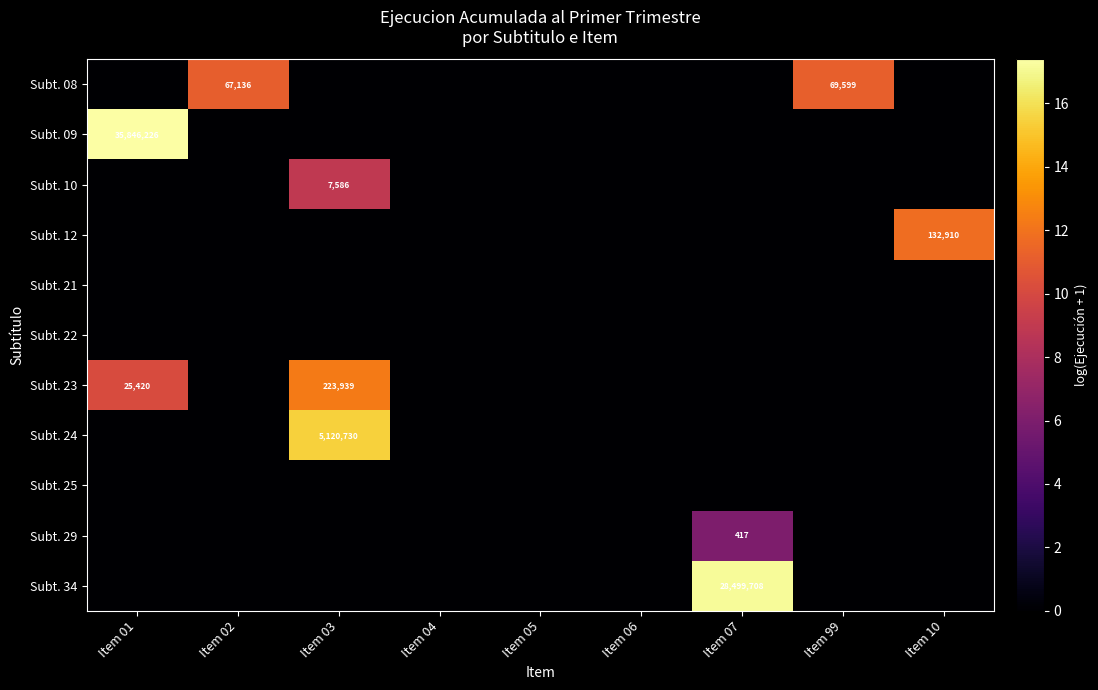

True or false: Subt. 34 has a value of 11.1 at Item 05.

False